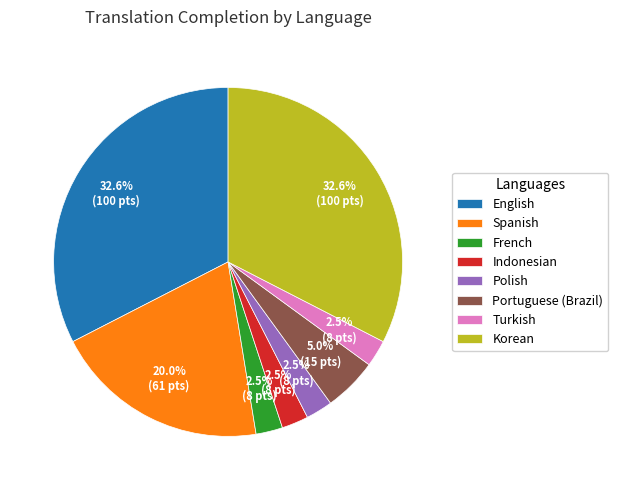

Approximately how many times larger is the value at Polish compared to Korean?

0.1